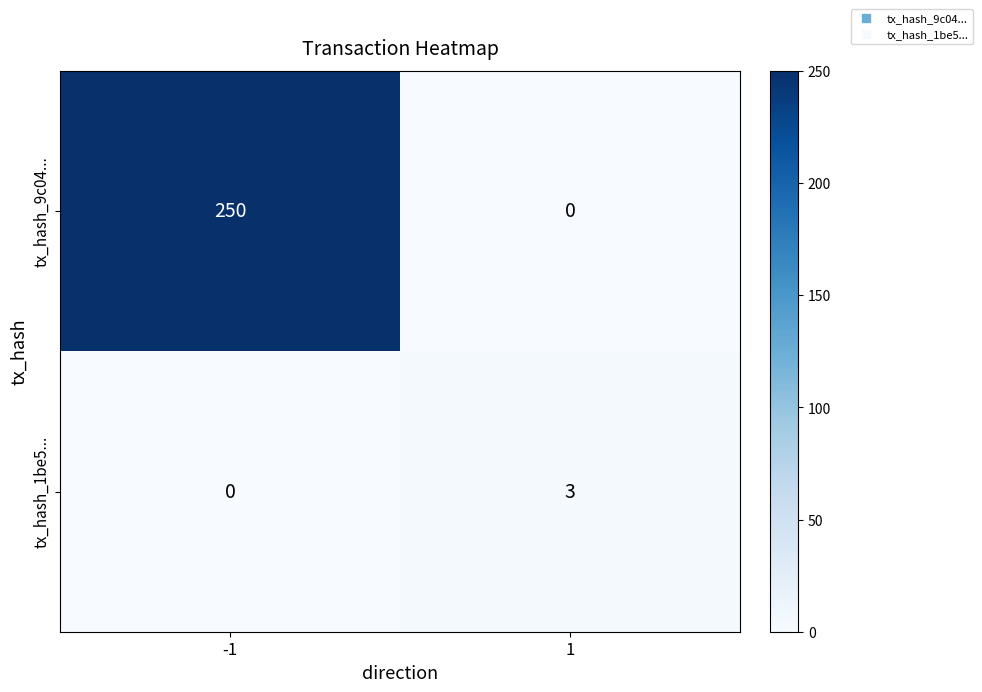

What is the difference between the maximum and minimum values in the tx_hash_1be5... series?

3